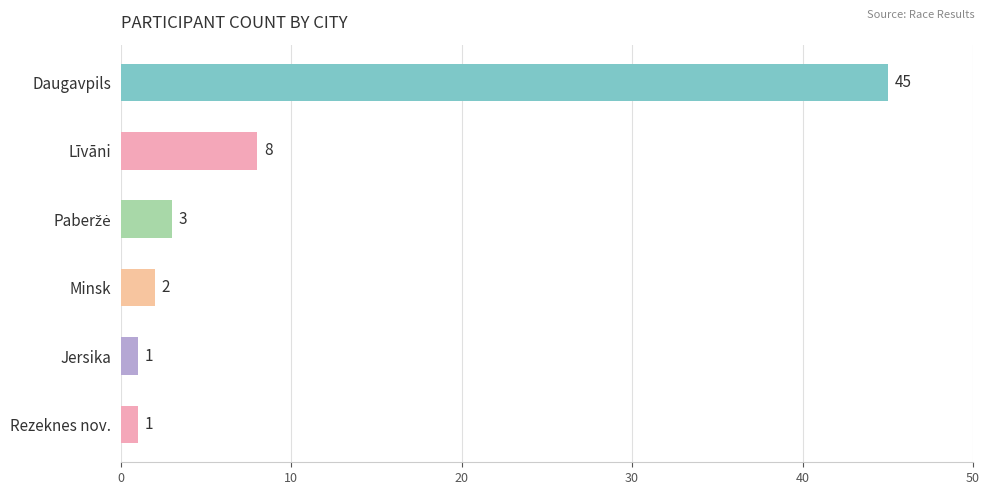

What is the sum of all values?

60